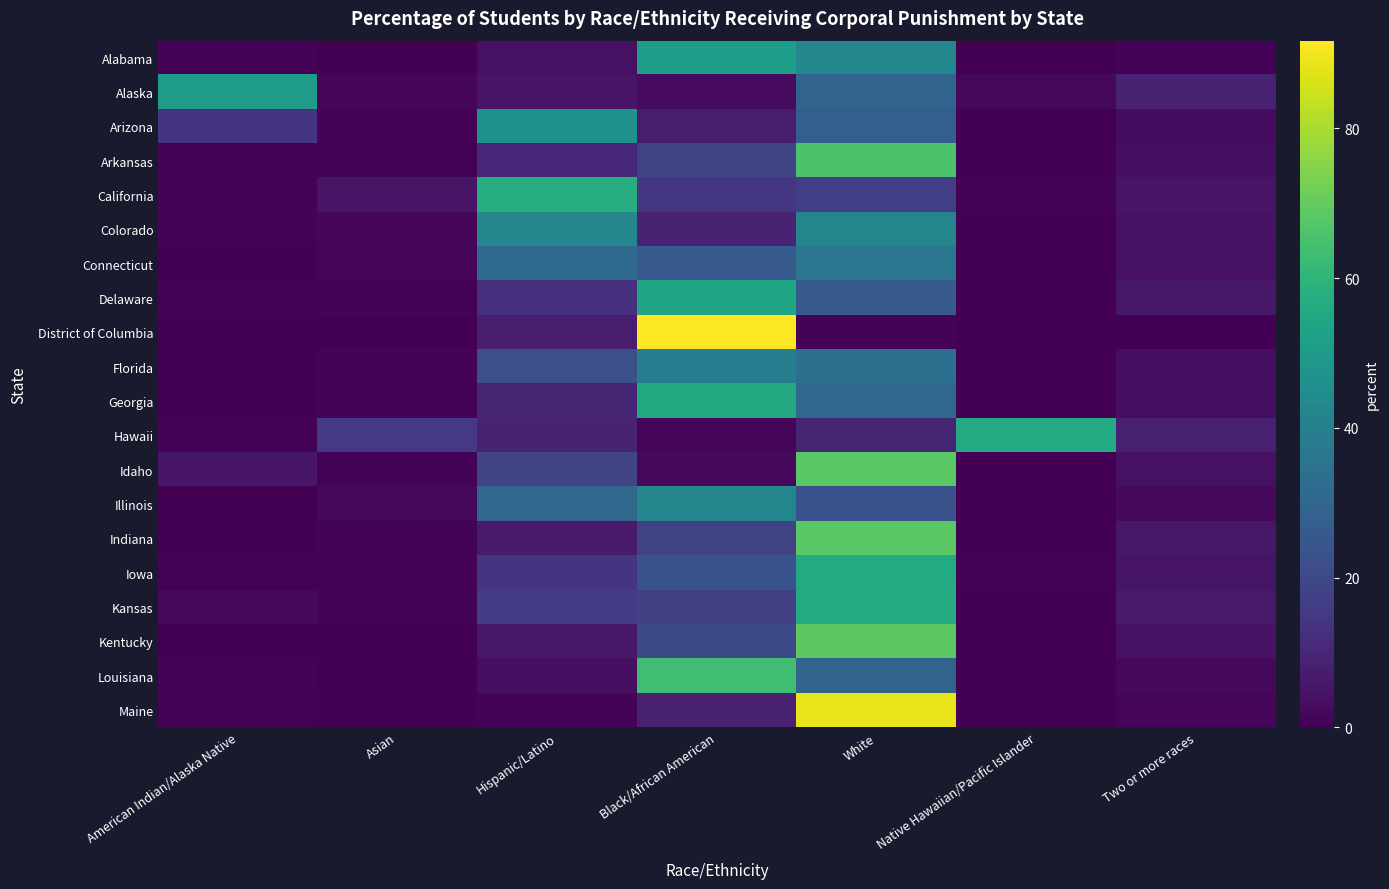

How many data points does each series have?

7